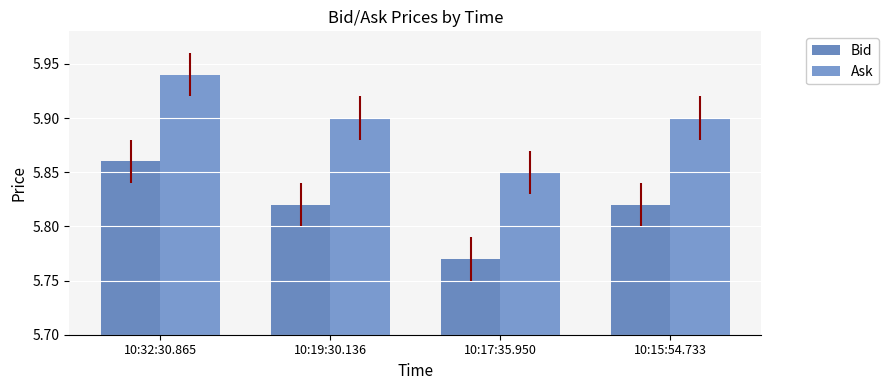

The Bid series shows 5.8 at 10:15:54.733. True or false?

True